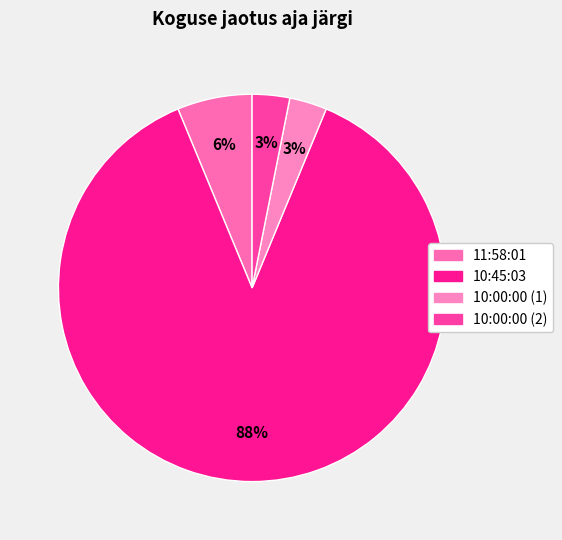

How many slices are in this pie chart?

4